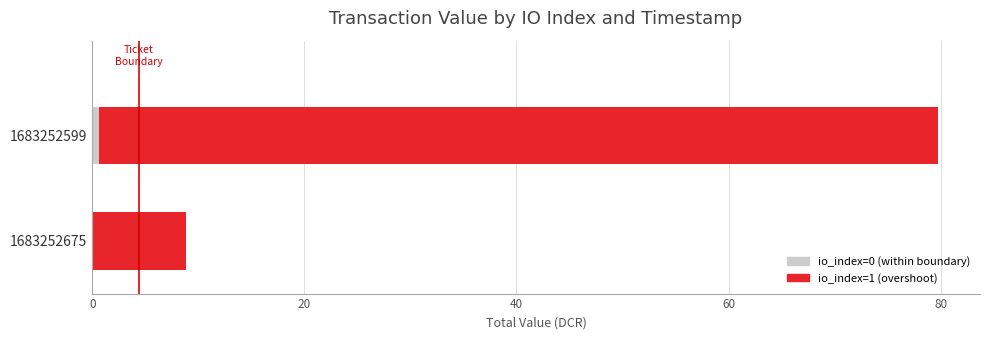

At which category is the sum across all series the highest?

1683252599